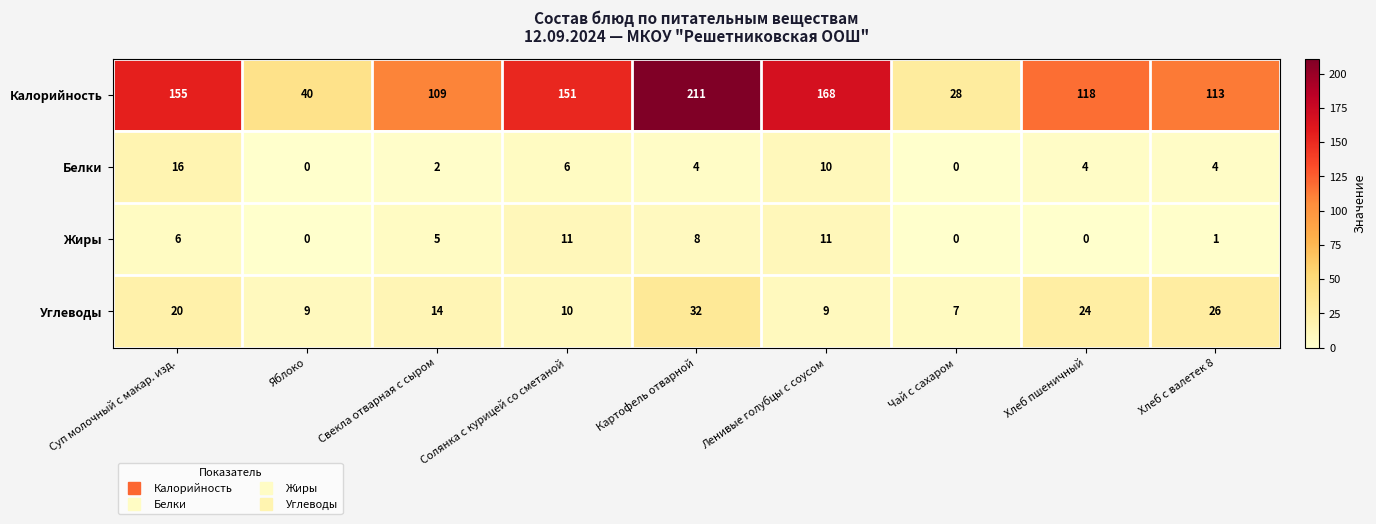

At how many categories does at least one series exceed 52?

7